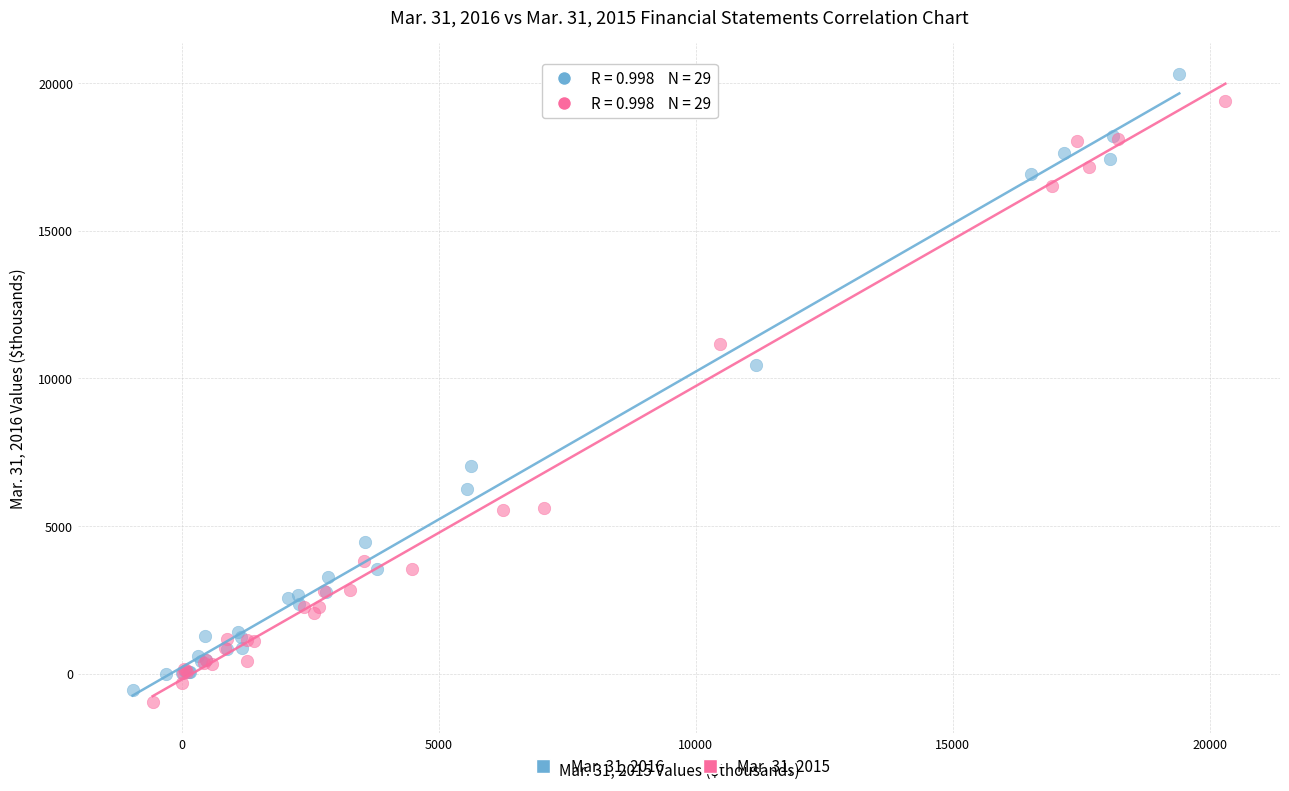

Which series has the largest Y range (max minus min)?

Mar. 31, 2016